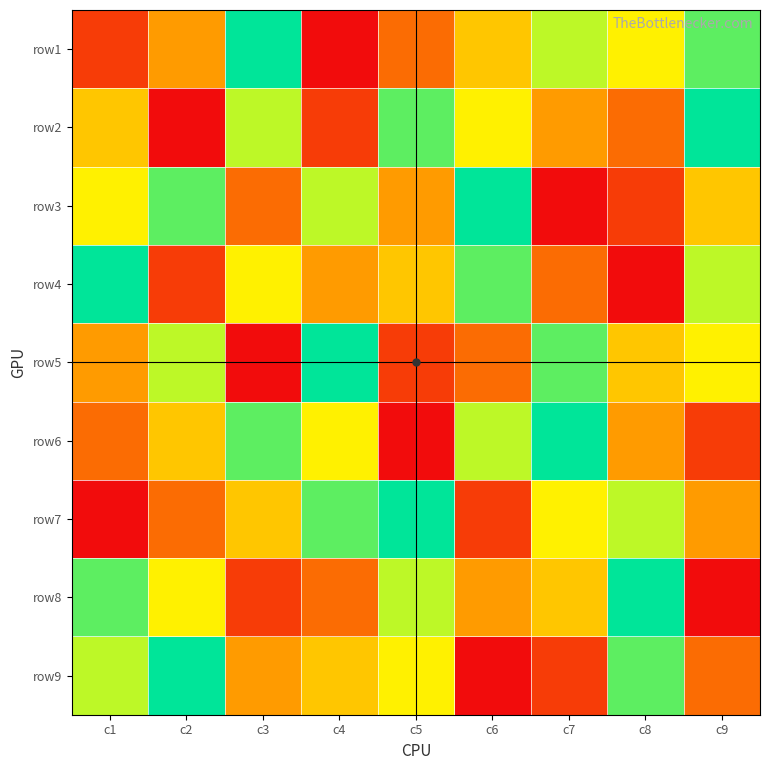

List the series in order of their peak value, lowest first.

row1, row2, row3, row4, row5, row6, row7, row8, row9